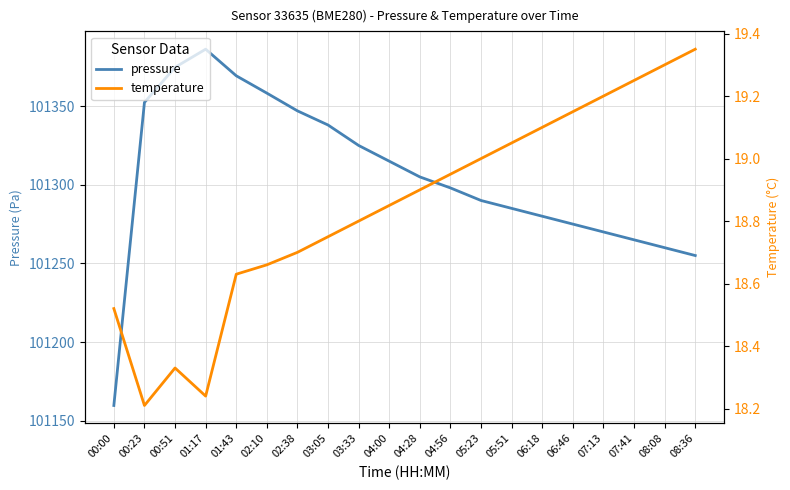

Which series has the largest range (max minus min)?

pressure